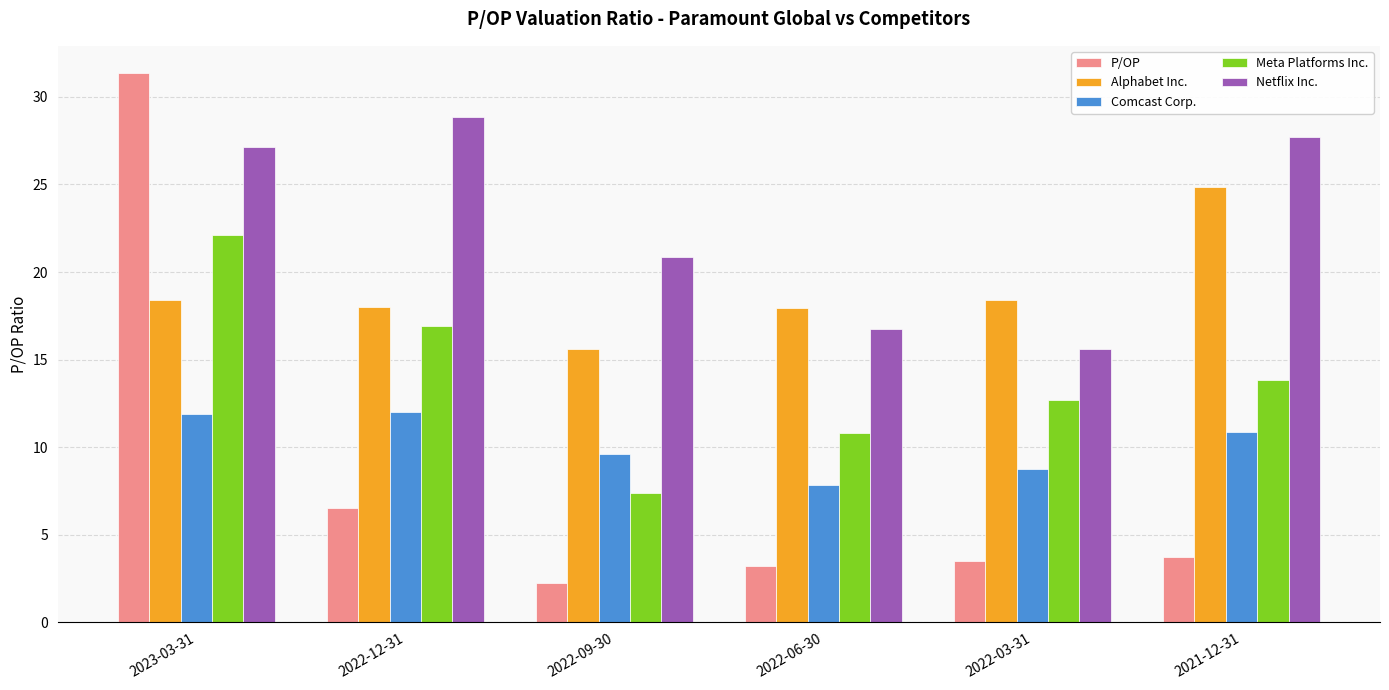

What is the greatest value displayed?

31.3